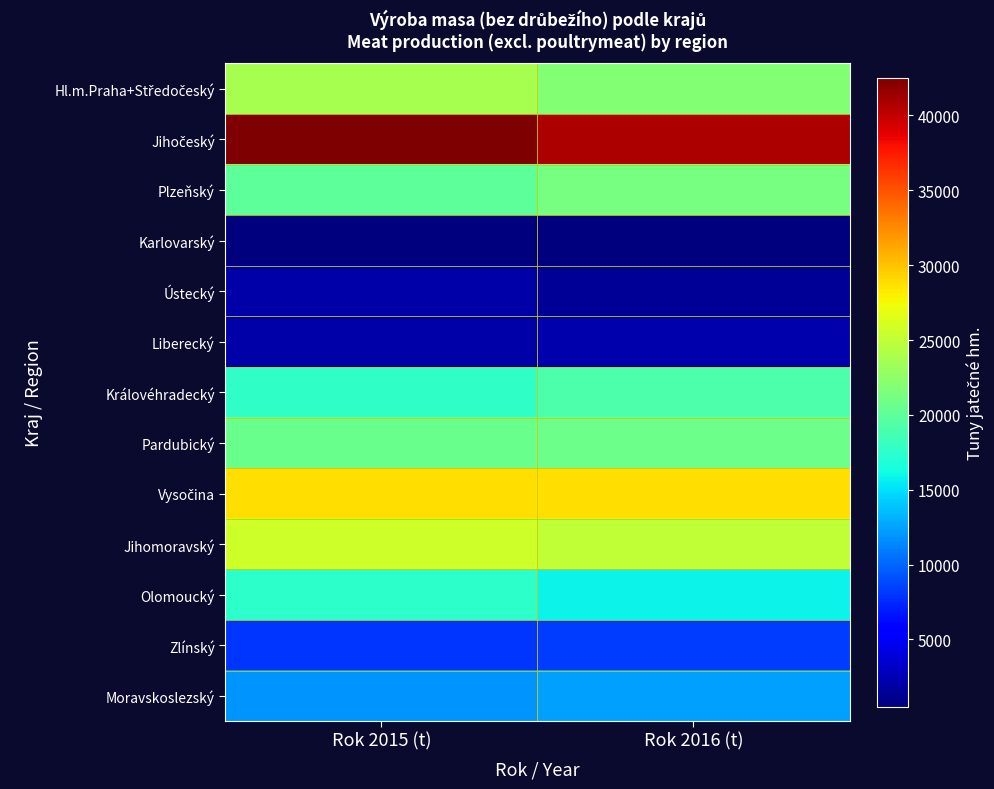

Which series has the largest total across all categories?

Jihočeský